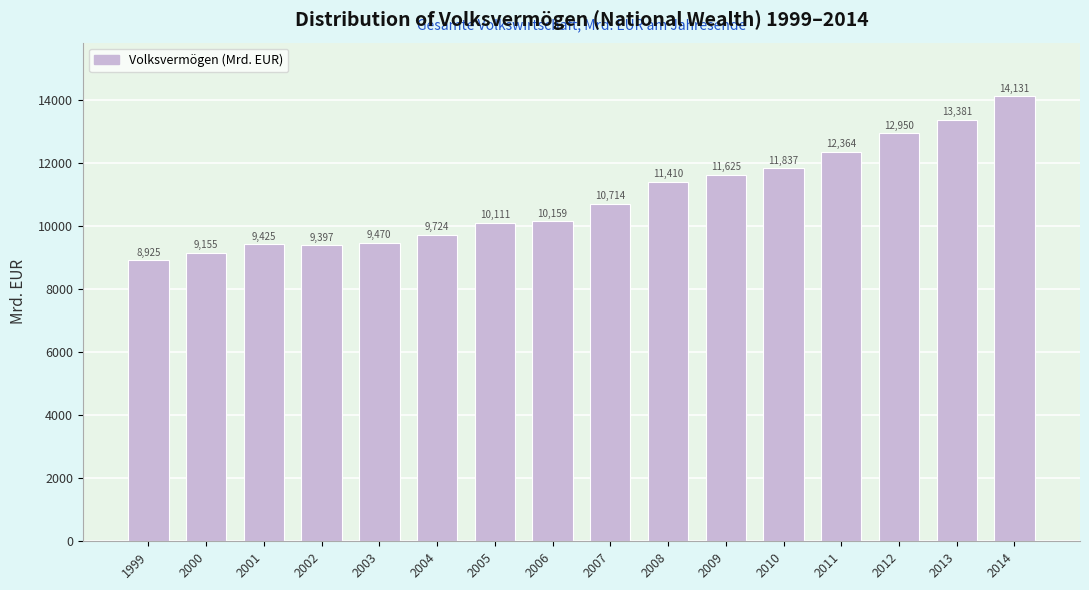

What is the greatest value displayed?

14130.7